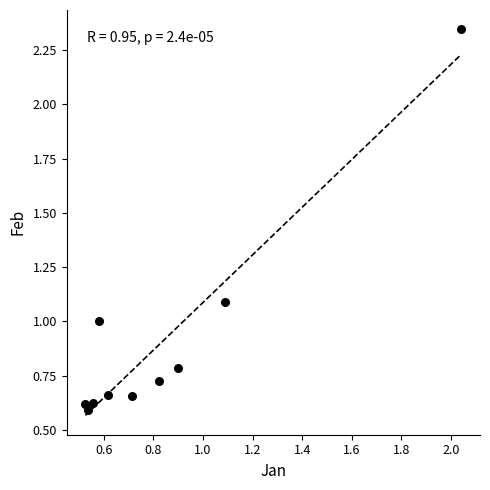

What is the range of Y values (max minus min)?

1.8